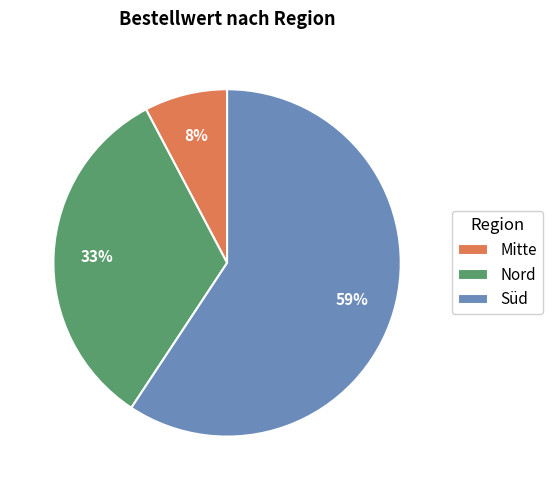

Approximately how many times larger is the value at Nord compared to Süd?

0.6